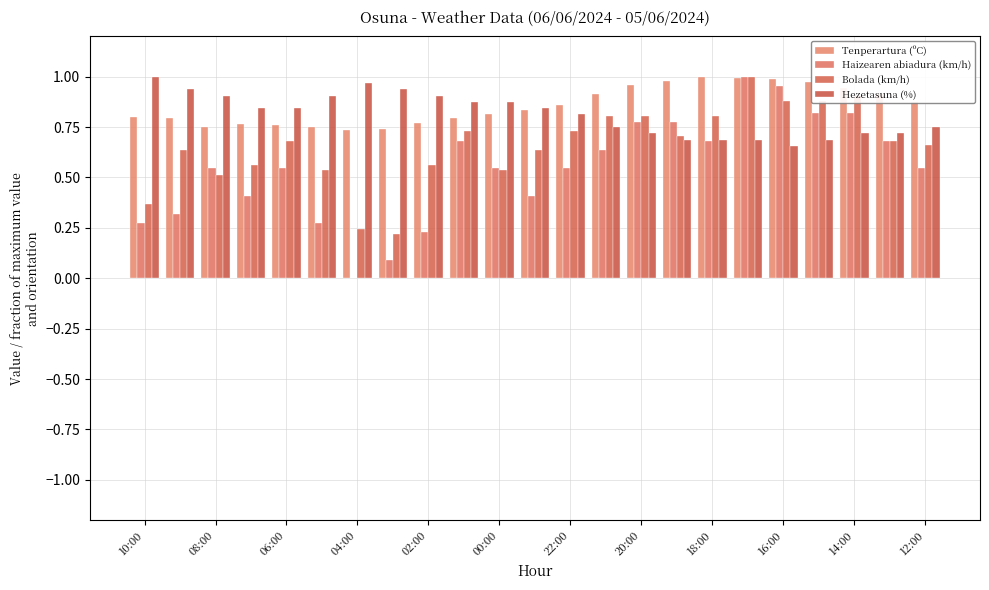

How many distinct data groups are displayed?

4